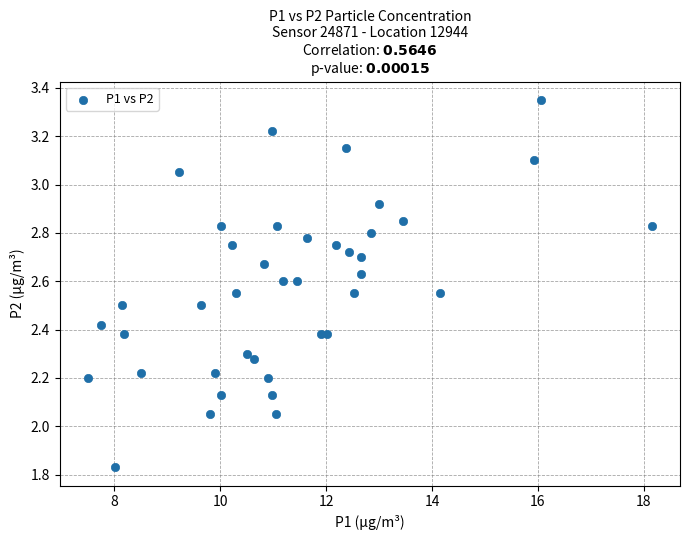

What is the range of X values (max minus min)?

10.6